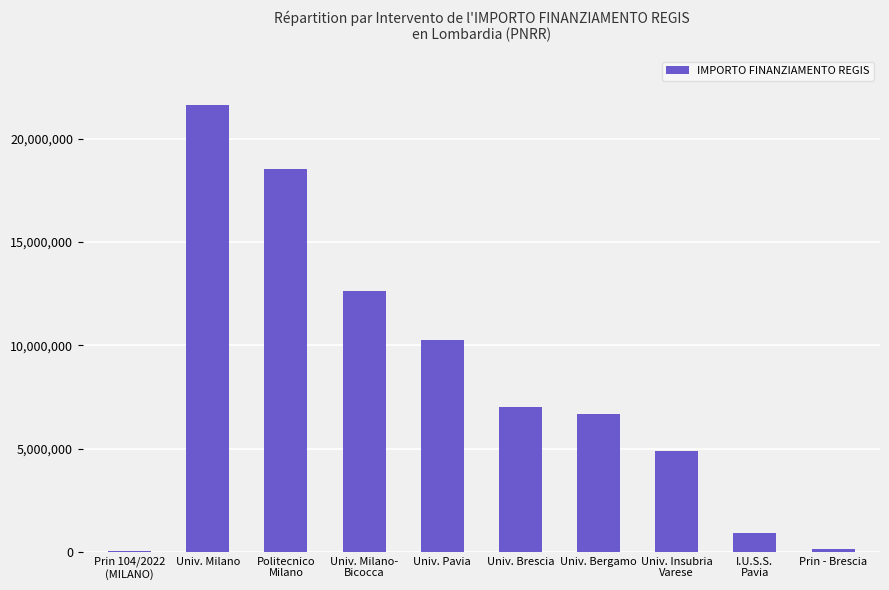

What is the sum of all values?

82671678.3